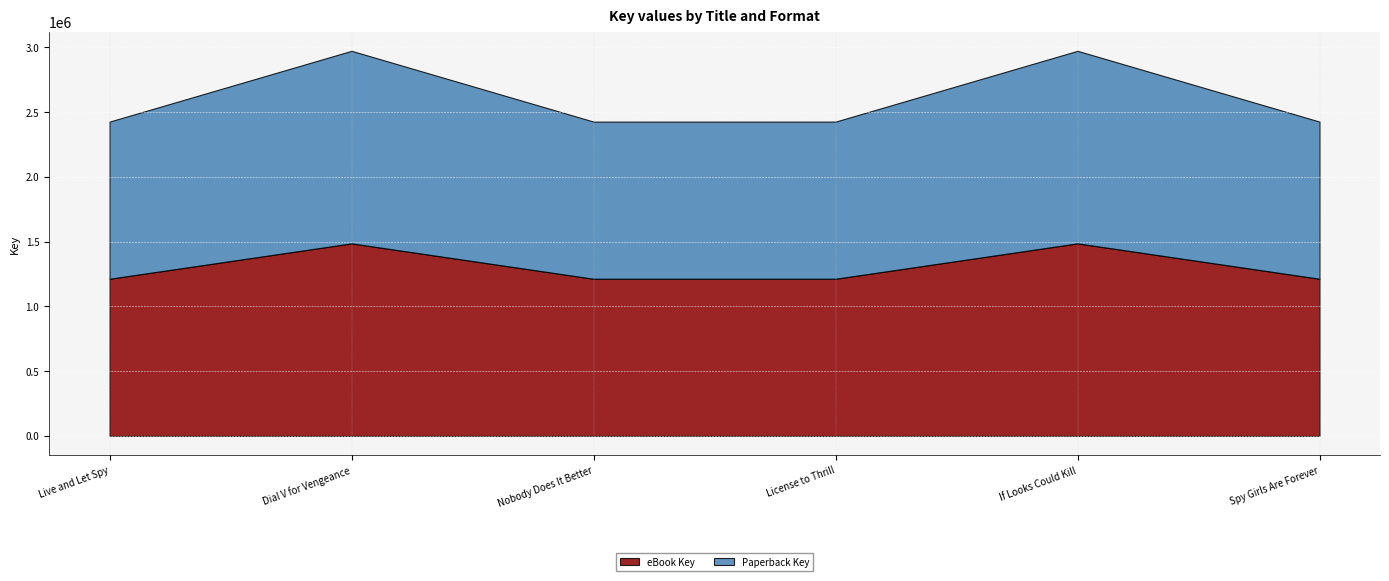

Reading left to right, list all the values displayed in this chart.

eBook Key: 1213457	1486765	1213459	1213454	1486773	1213461
Paperback Key: 1213457	1486765	1213459	1213454	1486773	1213461